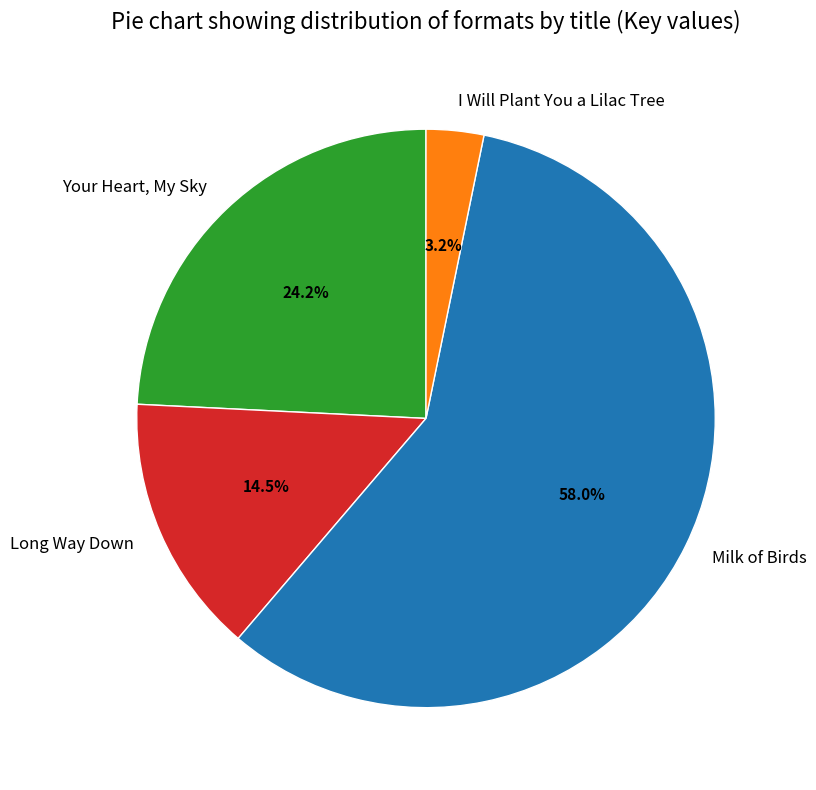

The Long Way Down slice represents 28% of the pie. True or false?

False